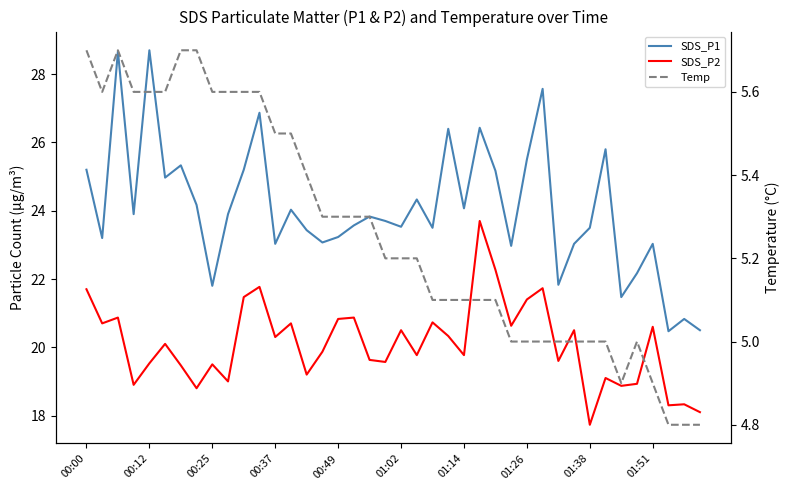

Reading left to right, extract all data points from this chart.

SDS_P1: 25.2	23.2	28.7	23.9	28.7	25.0	25.3	24.2	21.8	23.9	25.2	26.9	23.0	24.0	23.4	23.1	23.2	23.6	23.8	23.7	23.5	24.3	23.5	26.4	24.1	26.4	25.2	23.0	25.5	27.6	21.8	23.0	23.5	25.8	21.5	22.2	23.0	20.5	20.8	20.5
SDS_P2: 21.7	20.7	20.9	18.9	19.5	20.1	19.5	18.8	19.5	19.0	21.5	21.8	20.3	20.7	19.2	19.9	20.8	20.9	19.6	19.6	20.5	19.8	20.7	20.3	19.8	23.7	22.3	20.6	21.4	21.7	19.6	20.5	17.7	19.1	18.9	18.9	20.6	18.3	18.3	18.1
Temp: 5.7	5.6	5.7	5.6	5.6	5.6	5.7	5.7	5.6	5.6	5.6	5.6	5.5	5.5	5.4	5.3	5.3	5.3	5.3	5.2	5.2	5.2	5.1	5.1	5.1	5.1	5.1	5.0	5.0	5.0	5.0	5.0	5.0	5.0	4.9	5.0	4.9	4.8	4.8	4.8